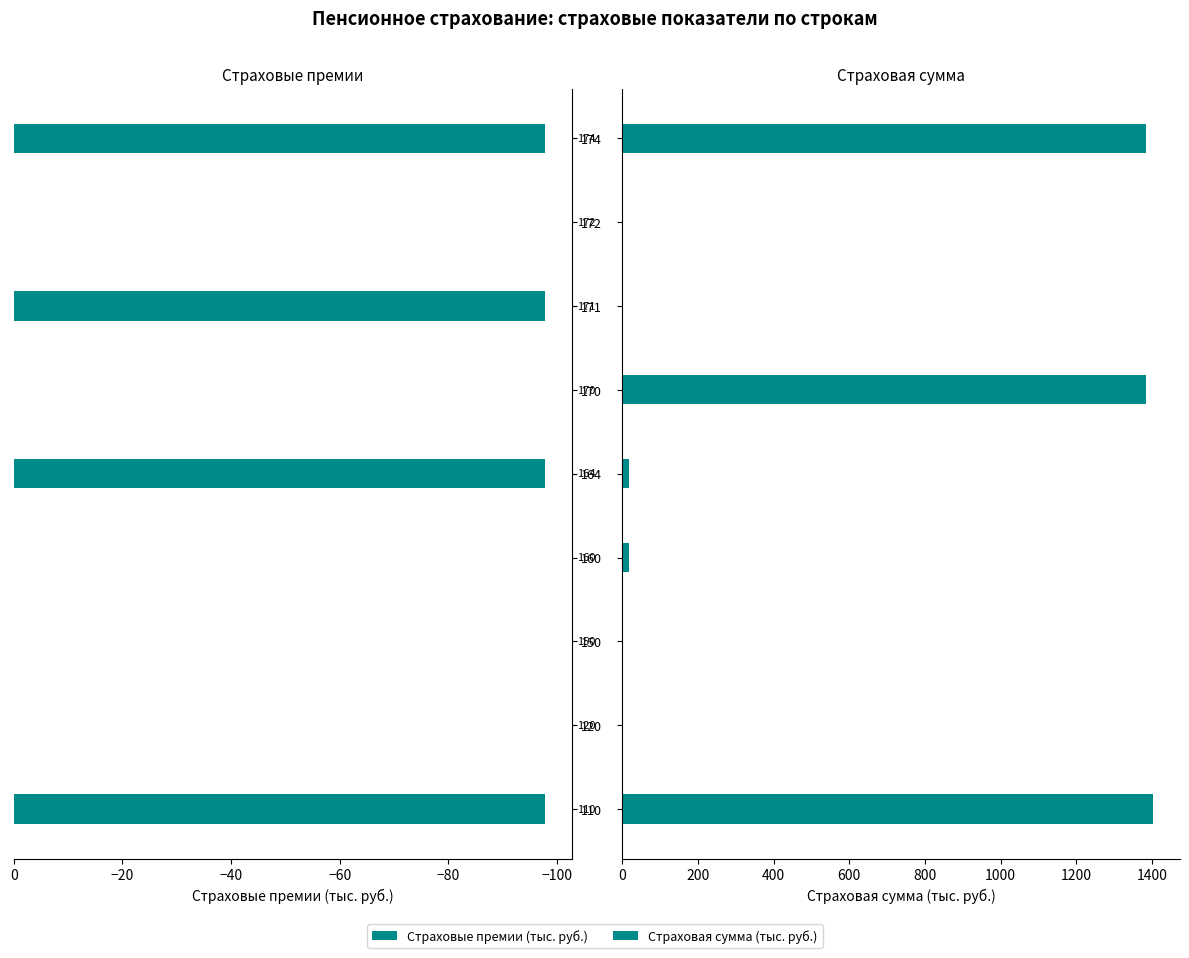

Rank the series by their maximum value, from lowest to highest.

Страховые премии (тыс. руб.), Страховая сумма (тыс. руб.)